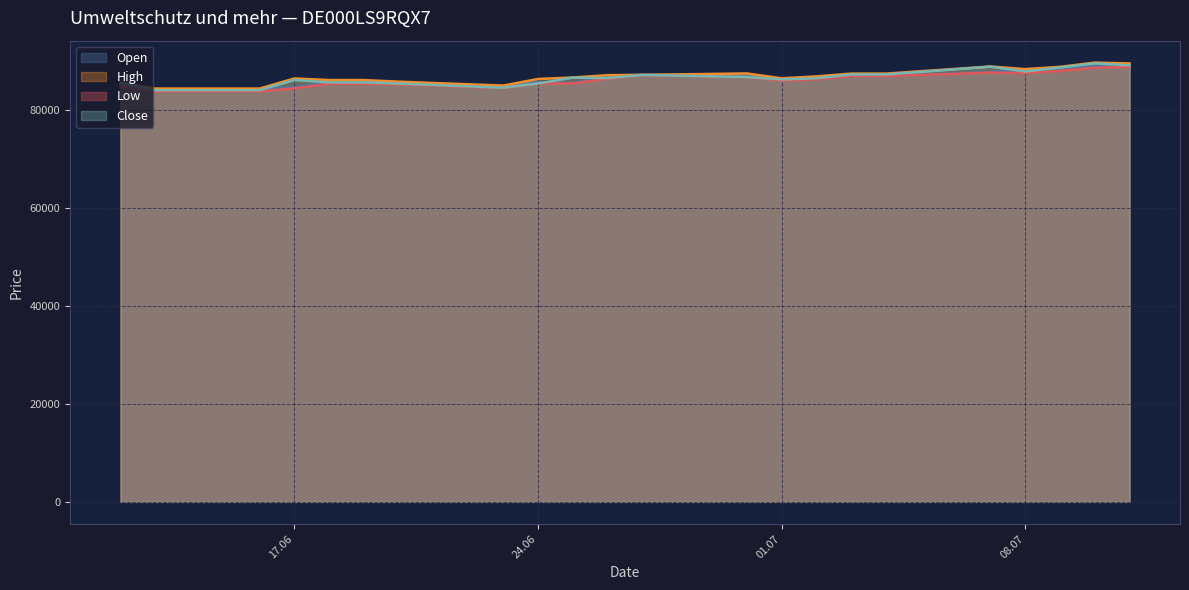

How many lines are shown in the chart?

4